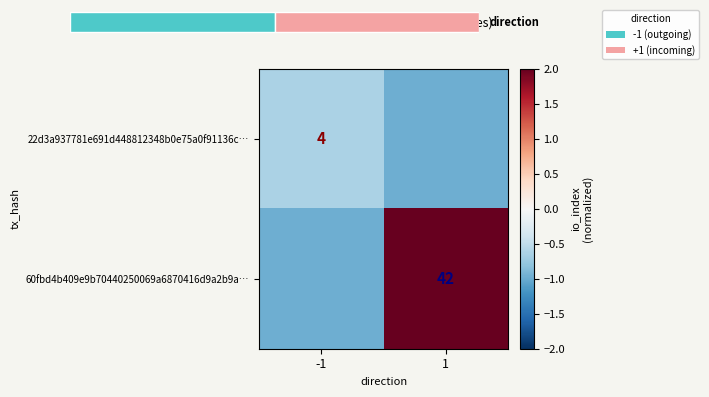

How many series are shown in this chart?

2